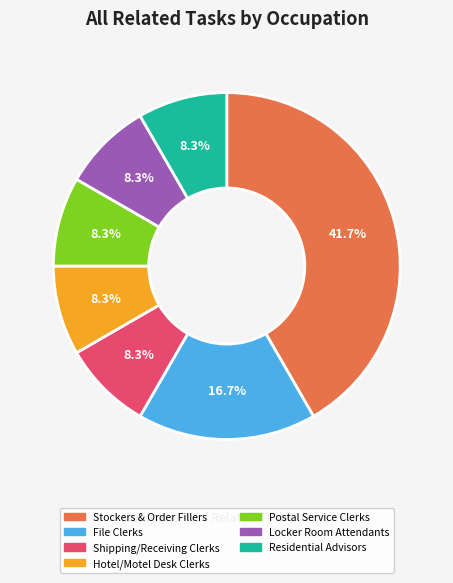

Which slice is the largest?

Stockers & Order Fillers